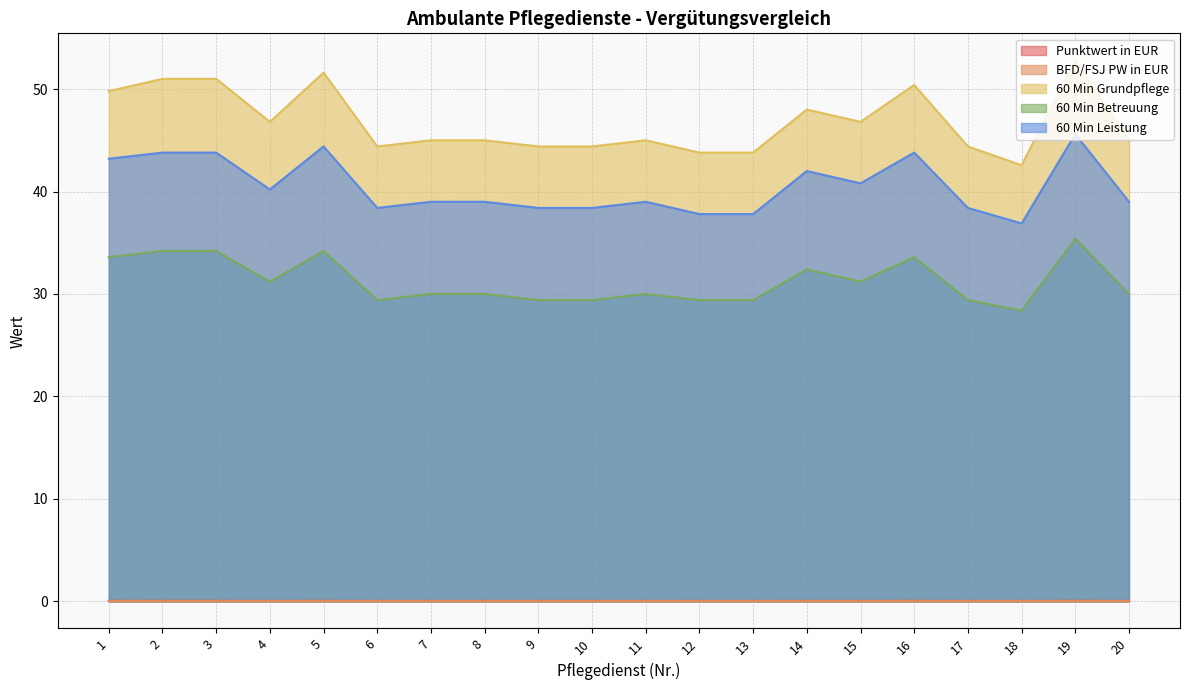

Which has a higher value, 19 or 1?

19